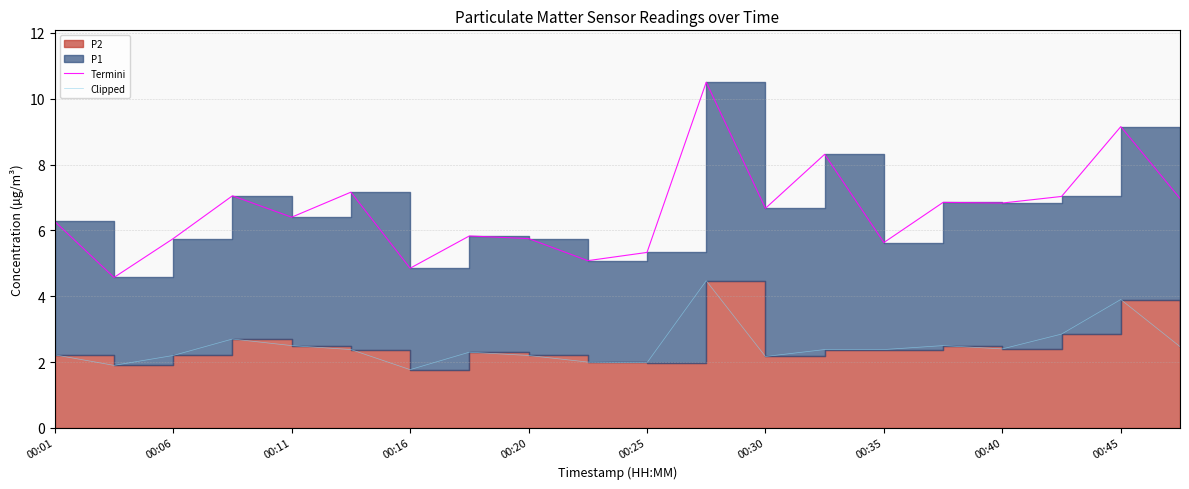

What position from the right is 00:01?

20